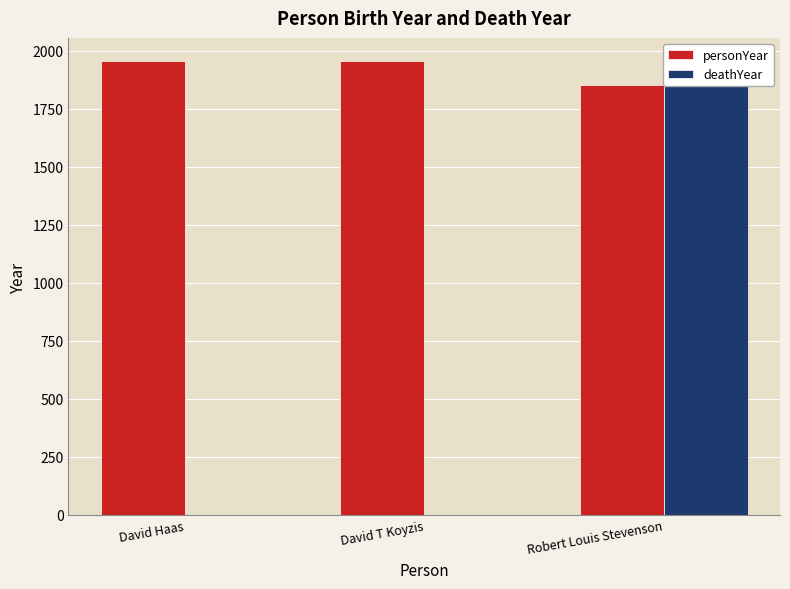

Between David T Koyzis and Robert Louis Stevenson, which series saw the biggest shift?

deathYear